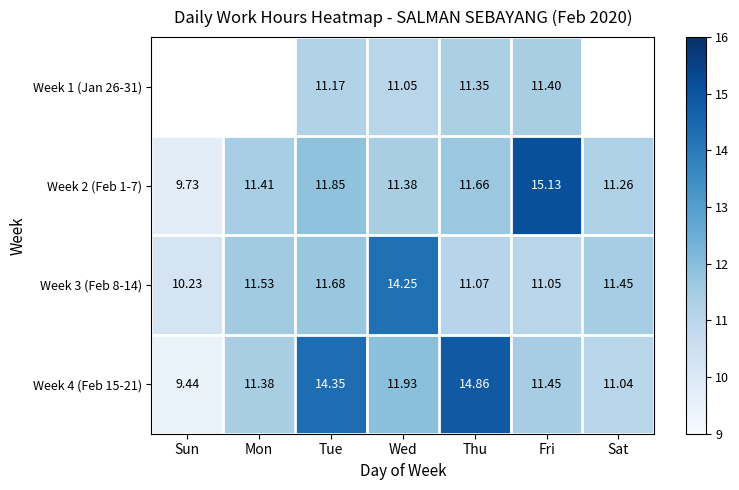

Where is Week 2 (Feb 1-7) nearest to the value 12?

Tue